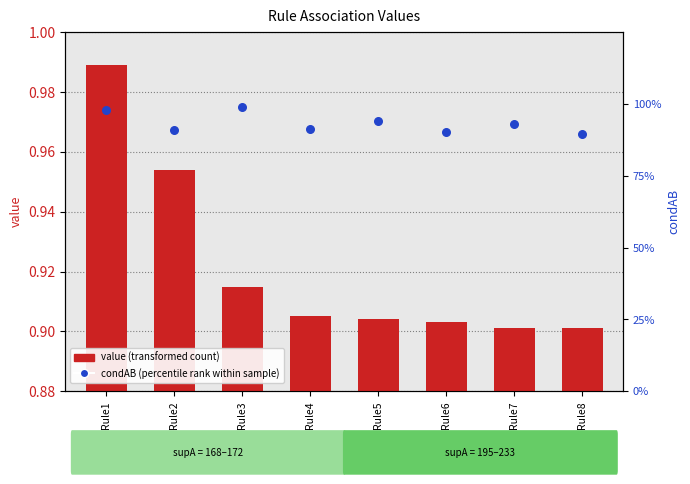

At how many categories does at least one series exceed 0?

8